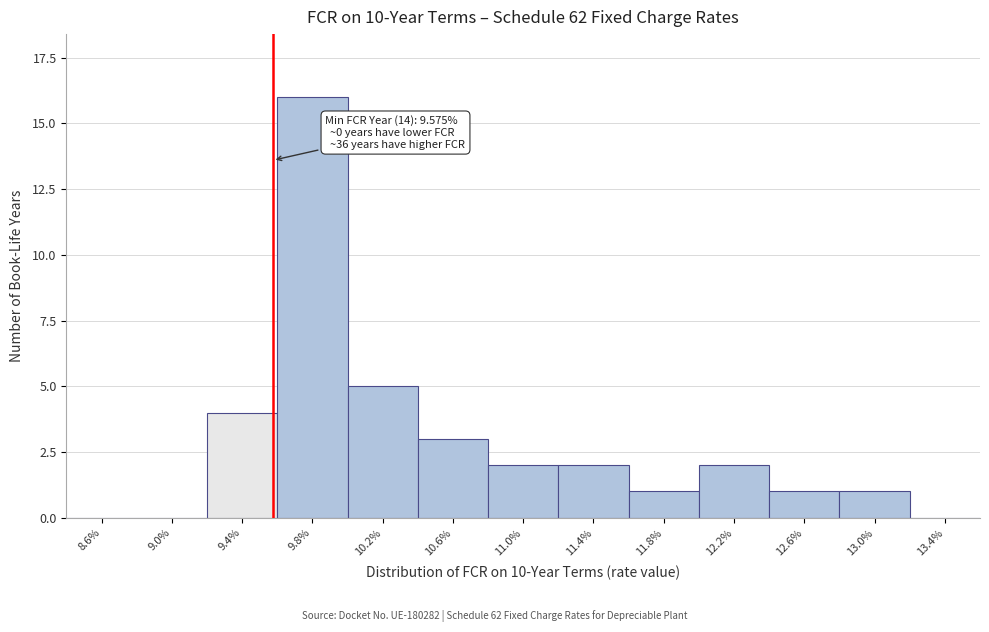

Reading left to right, list all the values displayed in this chart.

8.6%=0	9.0%=0	9.4%=4	9.8%=16	10.2%=5	10.6%=3	11.0%=2	11.4%=2	11.8%=1	12.2%=2	12.6%=1	13.0%=1	13.4%=0